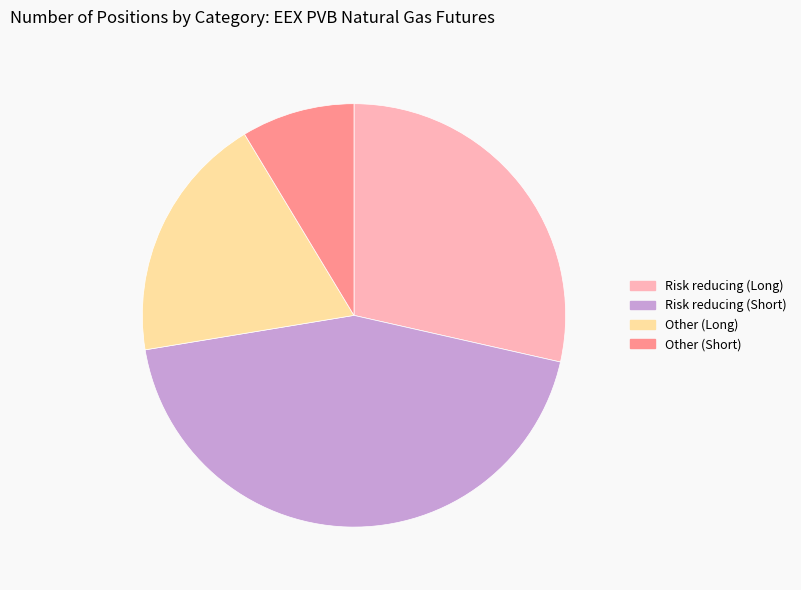

Does Other (Long) account for over 50% of the chart?

No